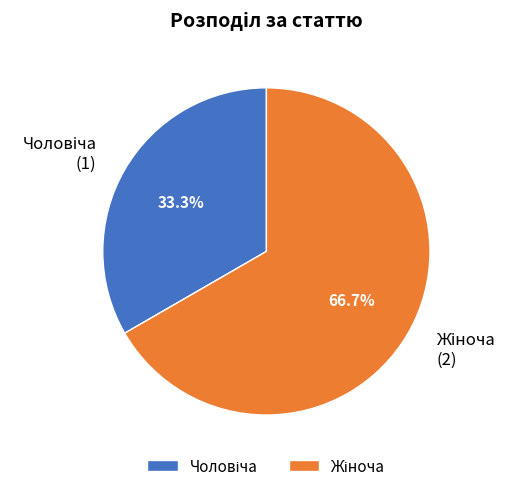

Is there a majority slice in this chart?

Yes